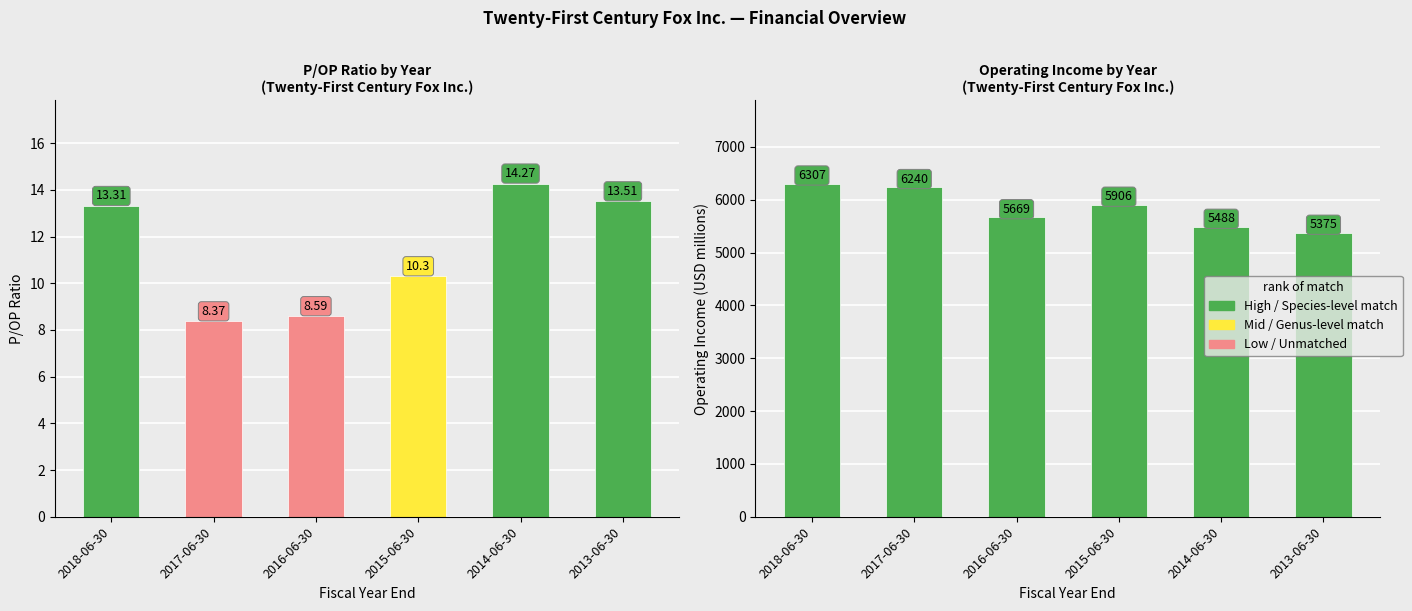

What is the label of the 2nd bar from the left?

2017-06-30